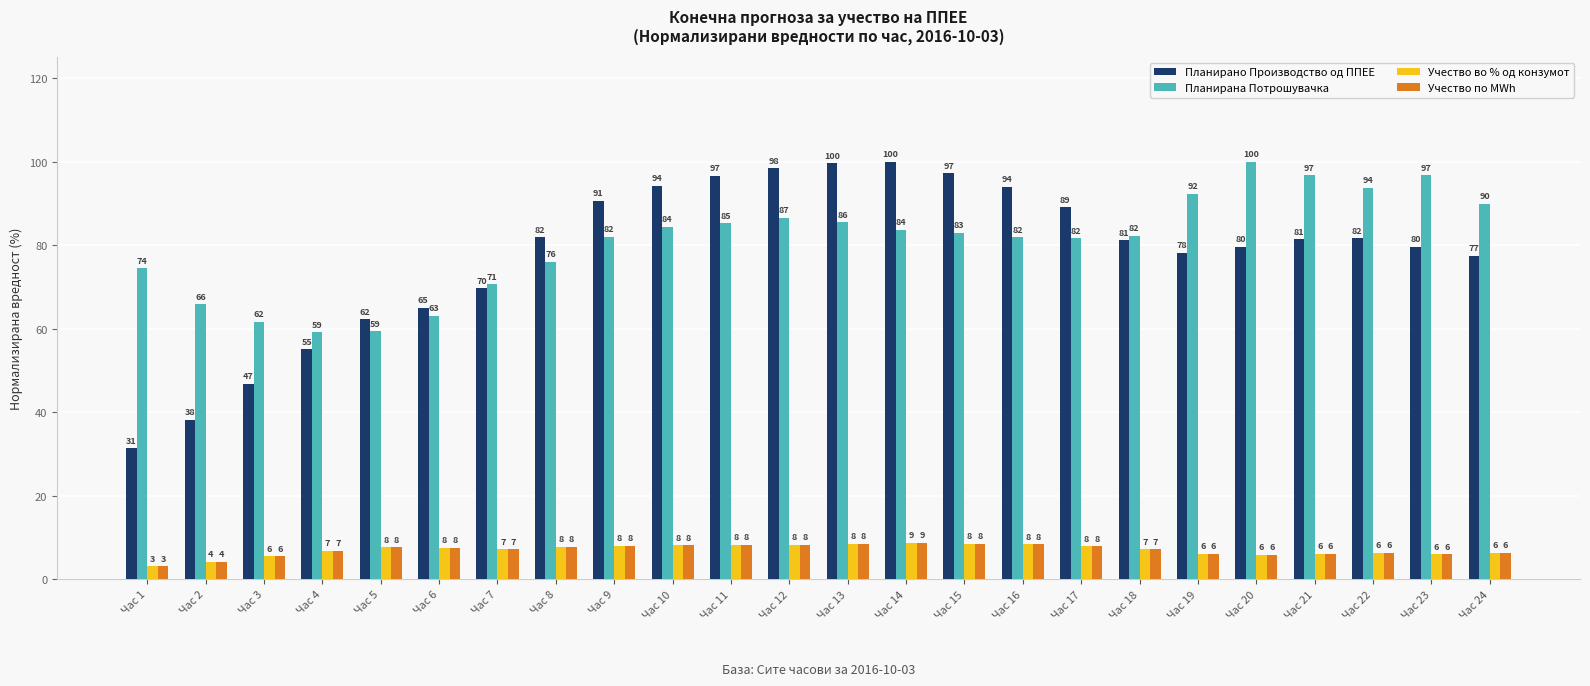

Is the value of Учество по MWh at Час 10 greater than the value of Учество во % од конзумот at Час 2?

Yes